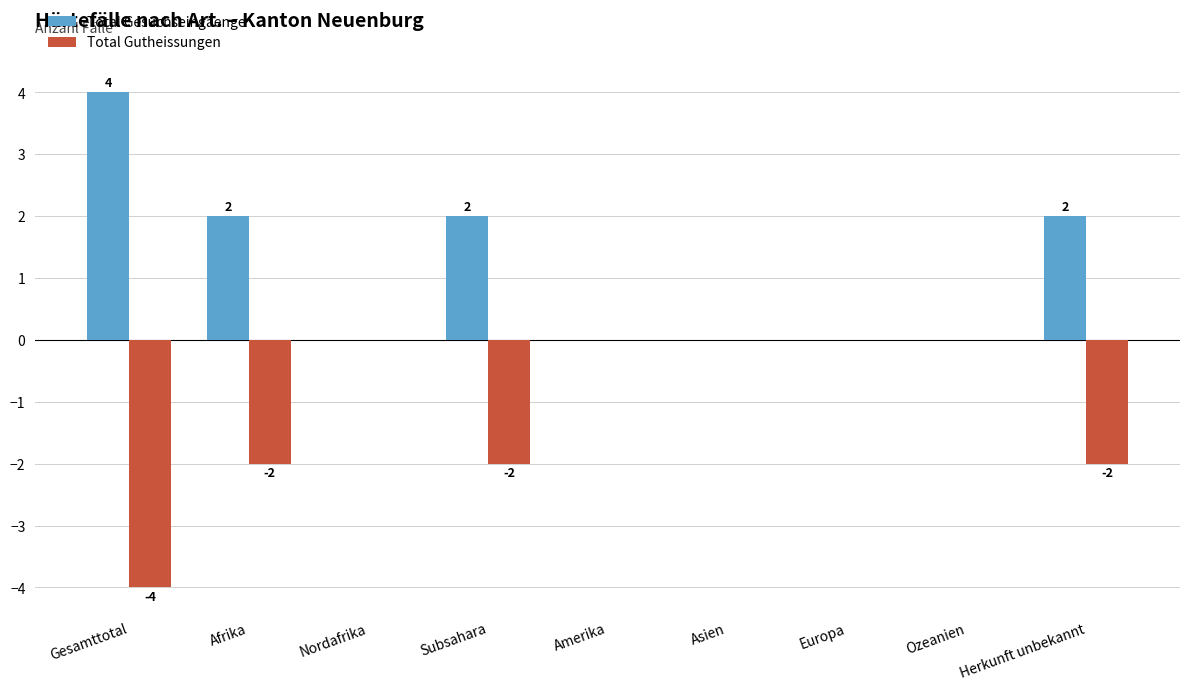

What is the sum of all Total Gesuchseingaenge values?

10